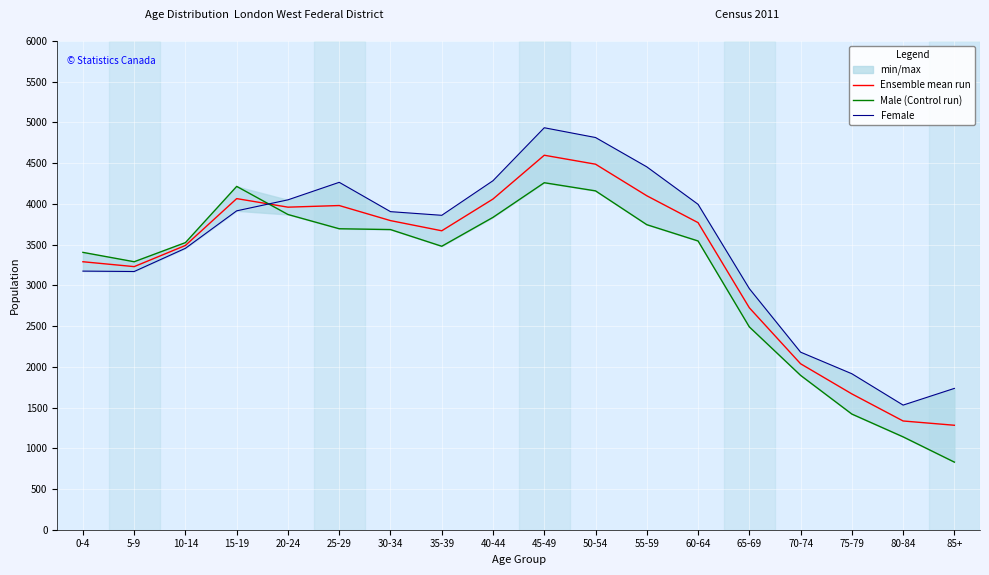

What is the label of the 16th point from the right?

10-14